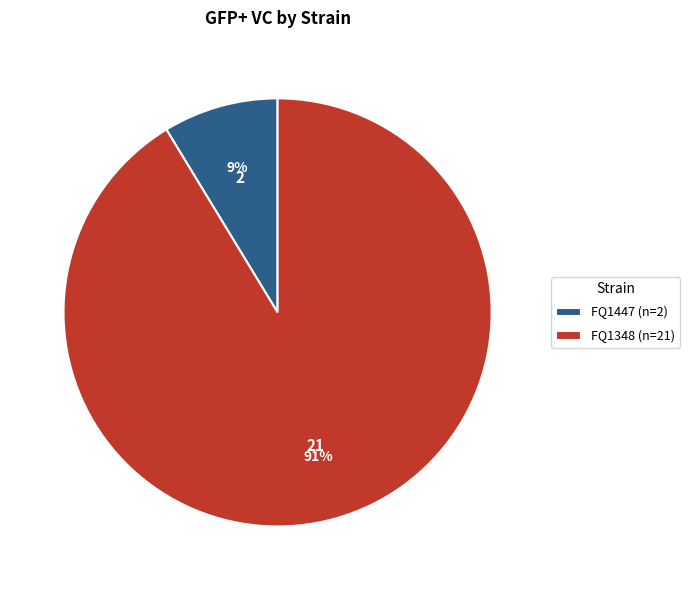

To the nearest percent, what portion does FQ1348 represent?

91%